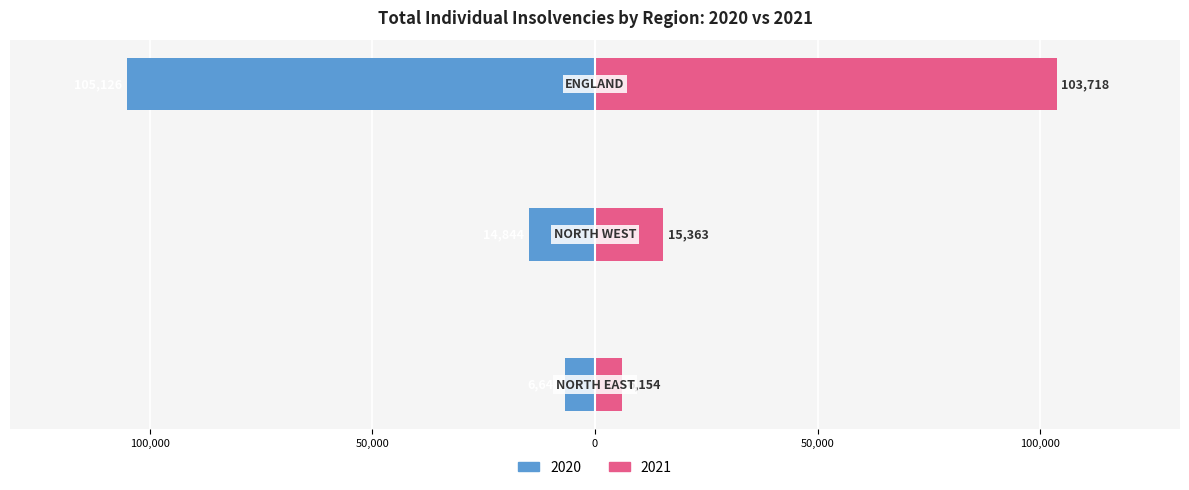

Which has a higher value, 3 or NORTH WEST?

NORTH WEST